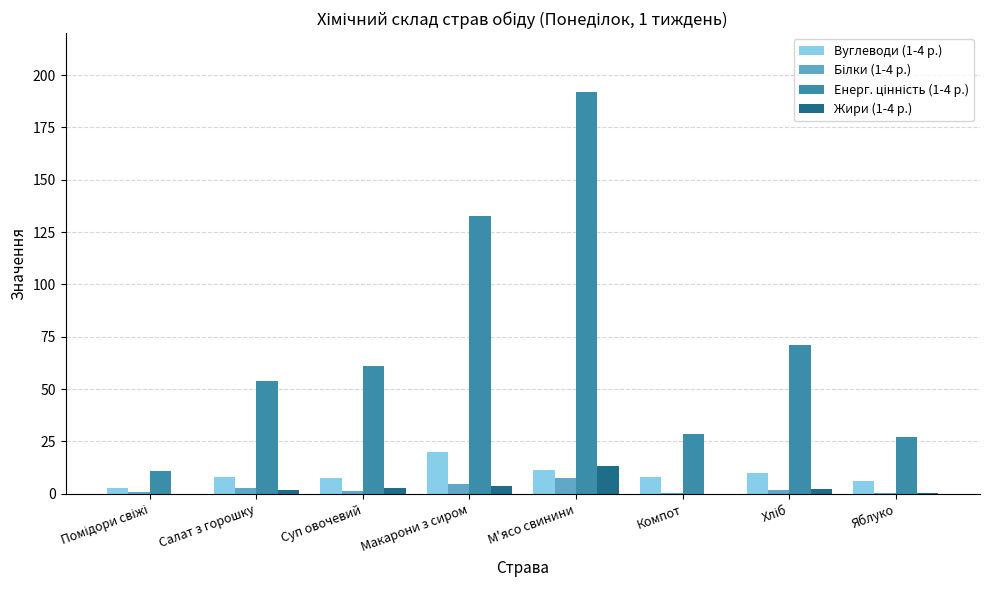

What is the greatest value displayed?

192.0